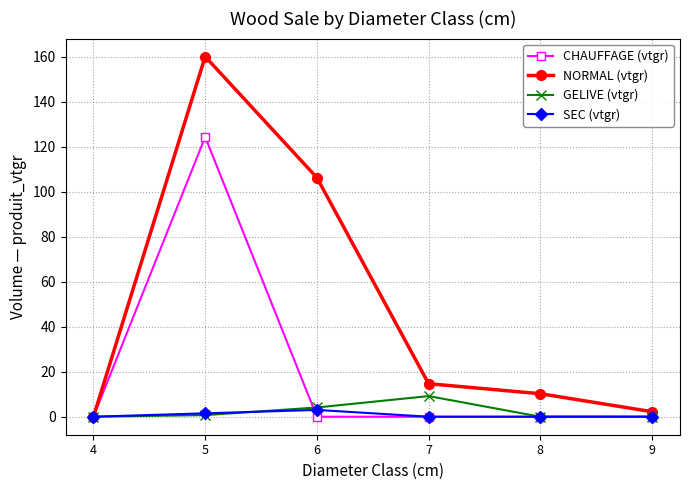

What is the total value across all series at 8?

10.2